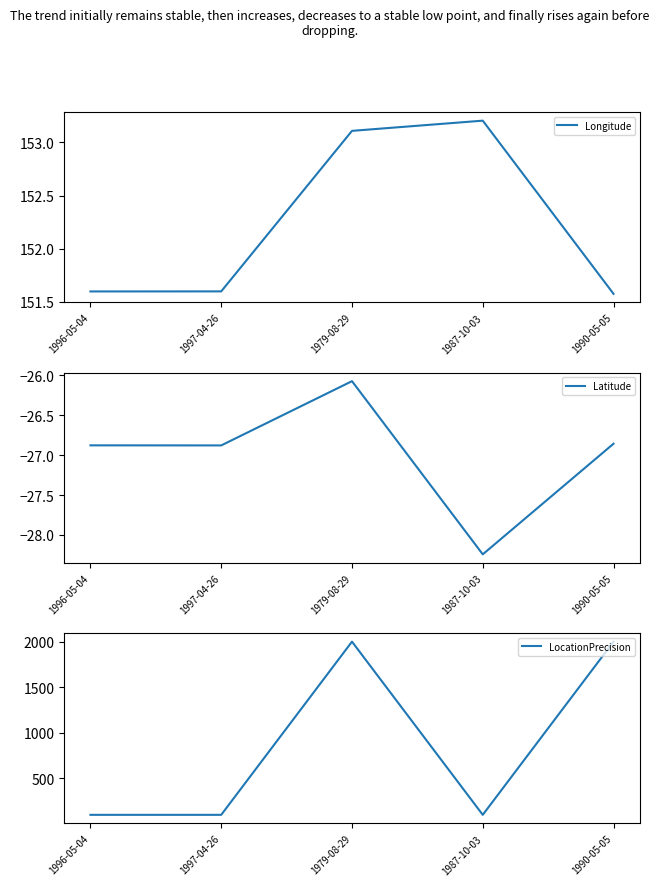

Reading right to left, extract all data points from this chart.

Longitude: 151.6	153.2	153.1	151.6	151.6
Latitude: -26.9	-28.2	-26.1	-26.9	-26.9
LocationPrecision: 2000.0	100.0	2000.0	100.0	100.0